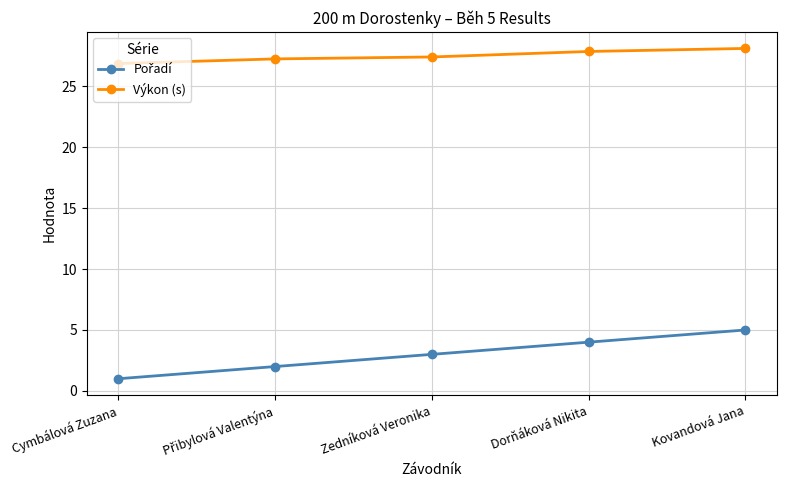

What position from the right is Cymbálová Zuzana?

5